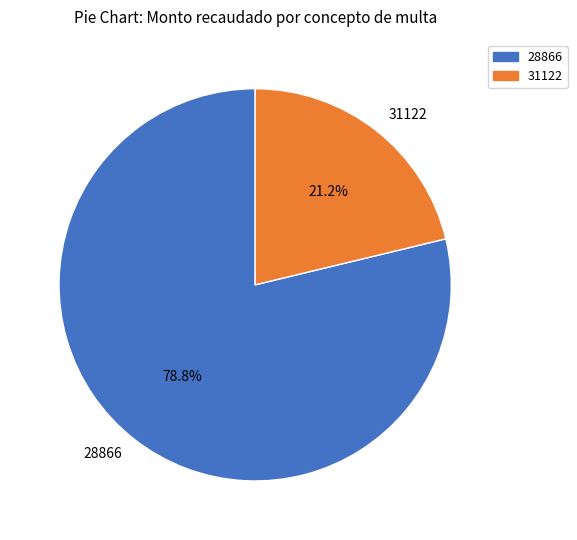

How many slices are in this pie chart?

2